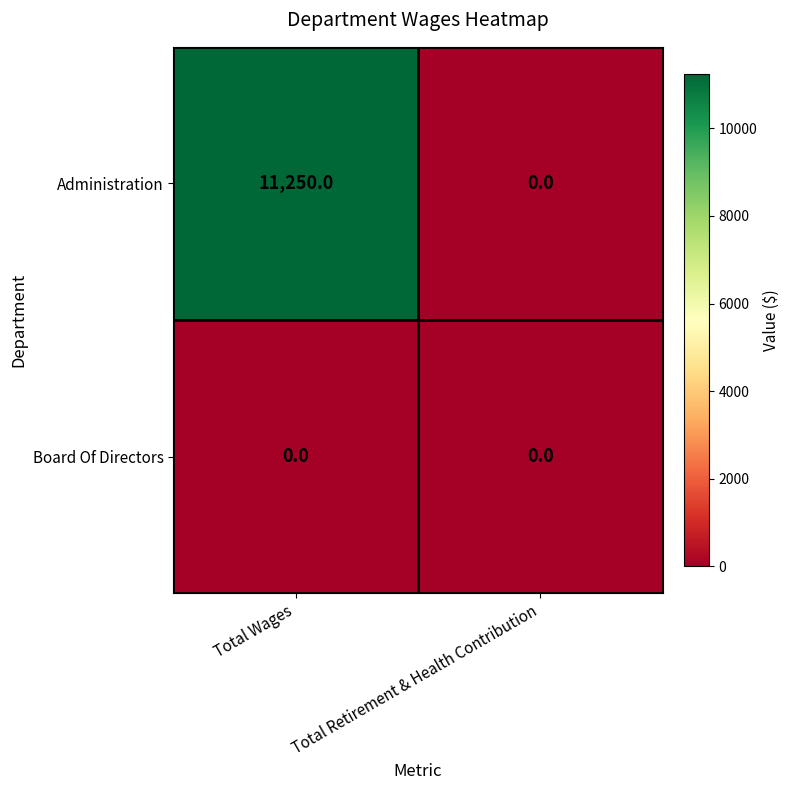

At which category is the sum across all series the highest?

Total Wages